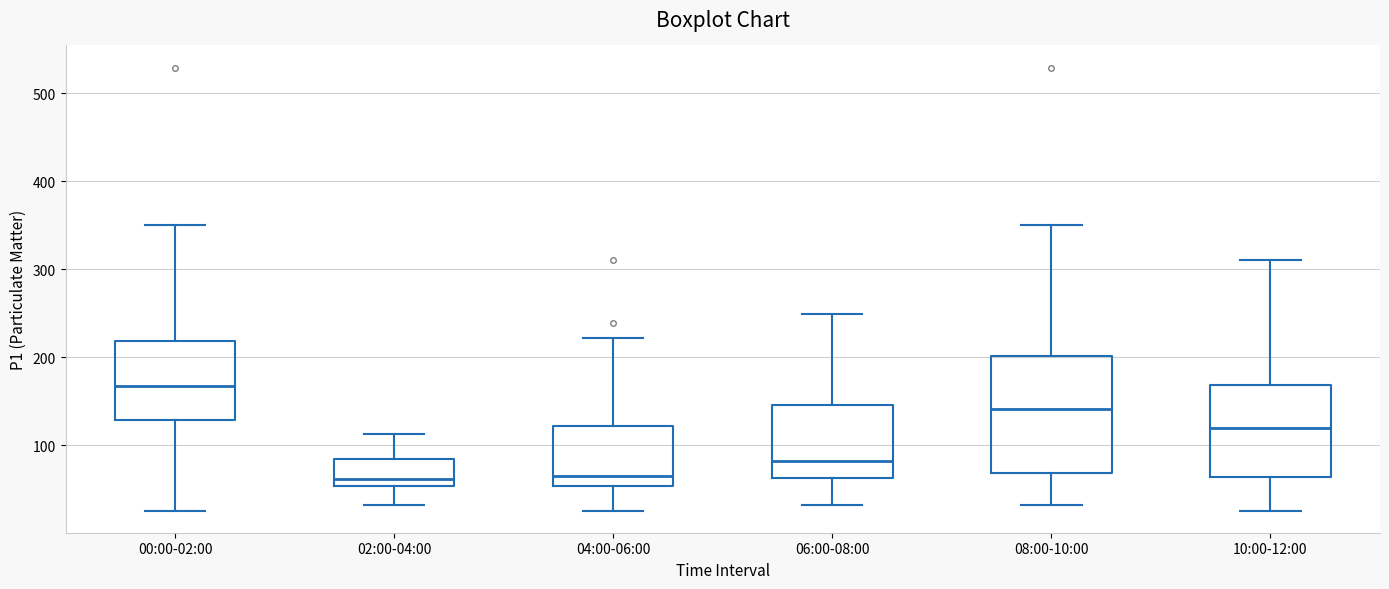

Comparing the boxes themselves (not the whiskers), which one is the tallest?

08:00-10:00